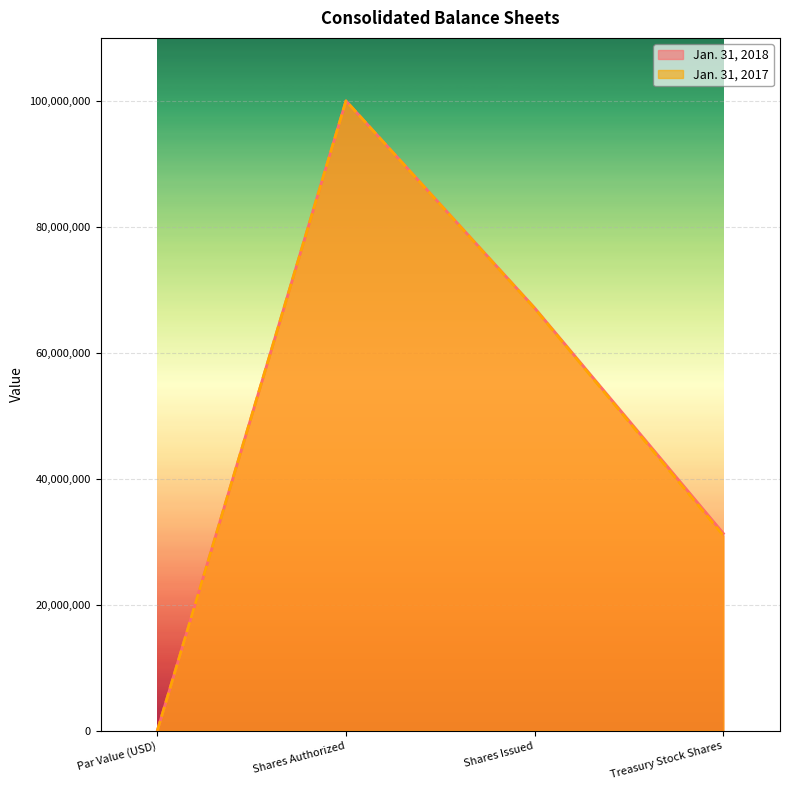

Where is the first local maximum for Jan. 31, 2017?

Shares Authorized